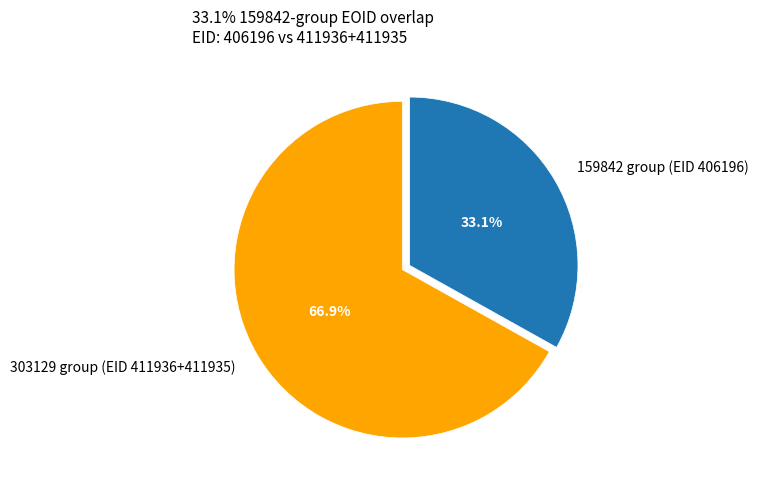

Rank the categories by value from highest to lowest.

303129 group (EID 411936+411935), 159842 group (EID 406196)